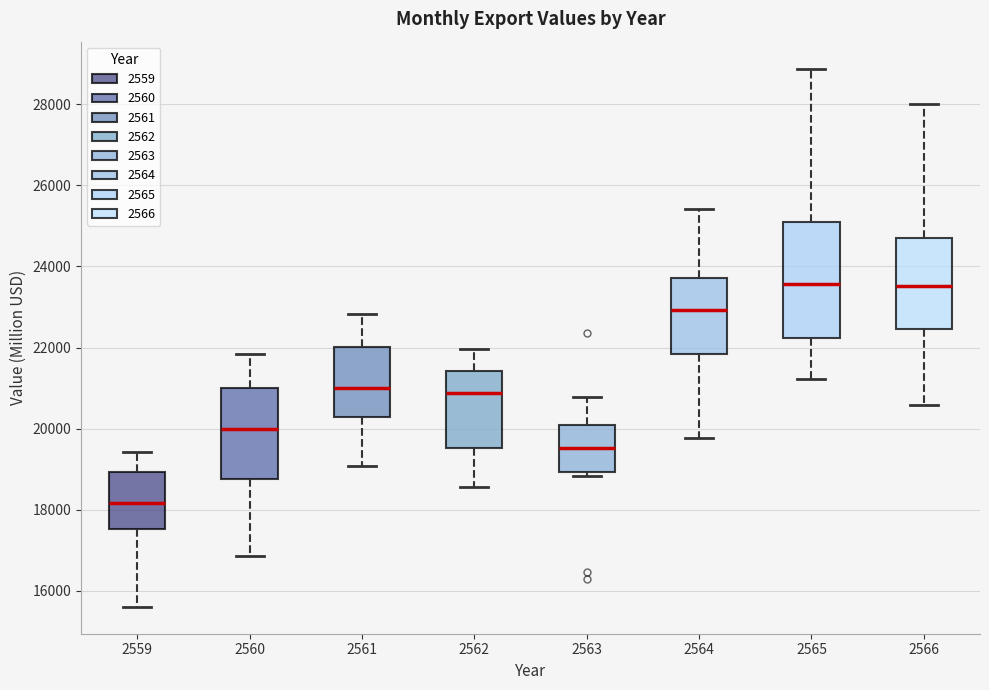

Which box's median line is the lowest?

2559